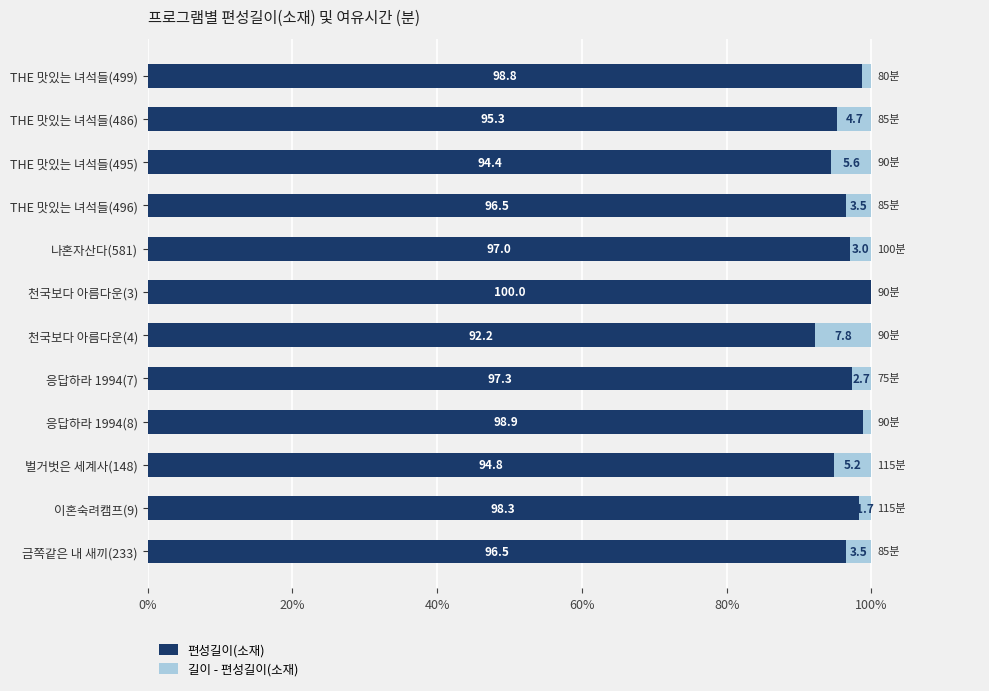

True or false: 편성길이(소재) has a value of 92.2 at 천국보다 아름다운(4).

True